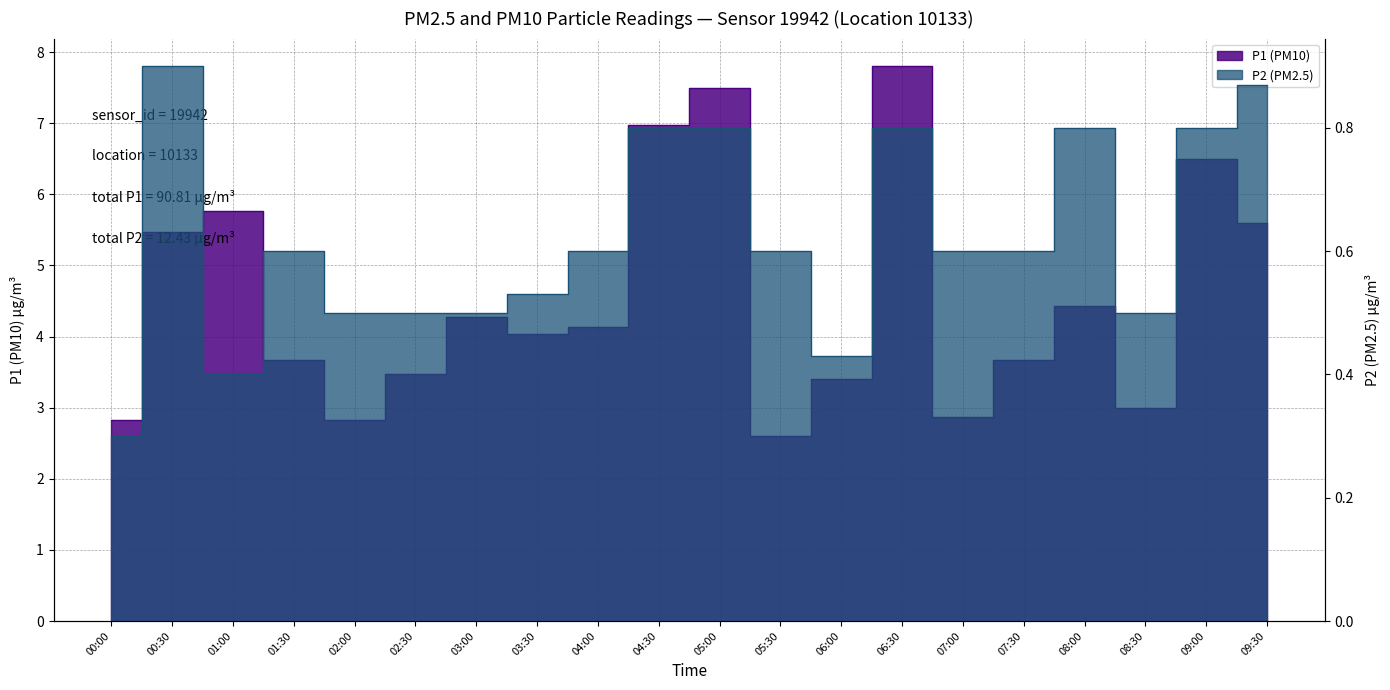

Which series has the widest spread of values?

P1